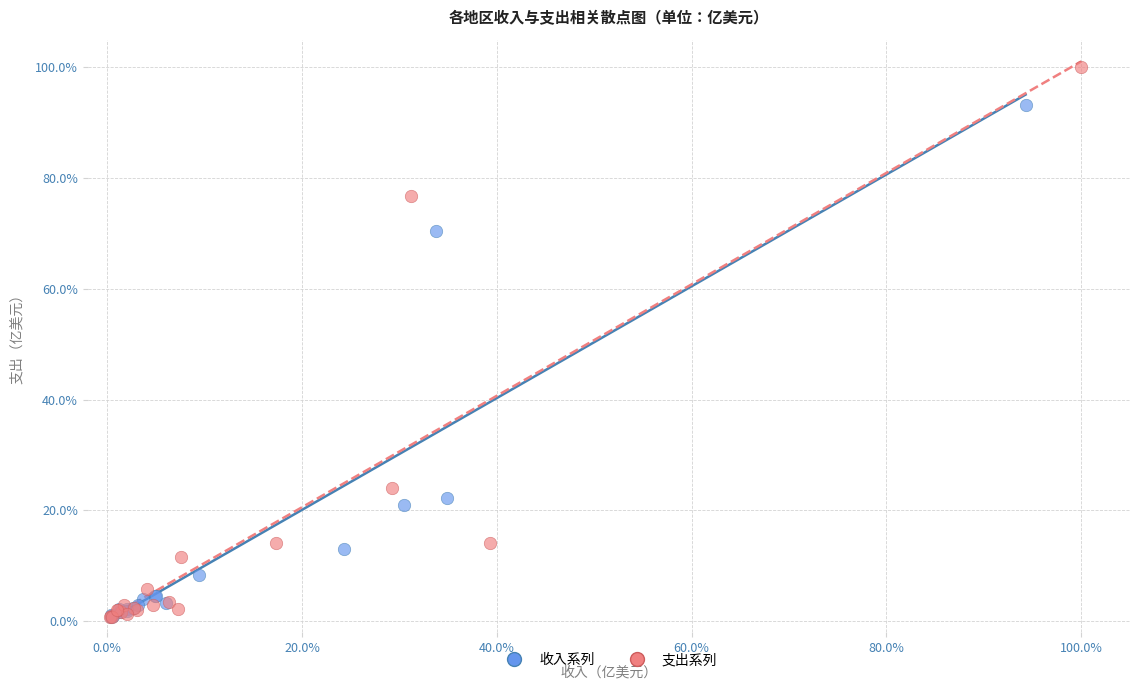

Which series has the widest spread of Y values?

支出系列